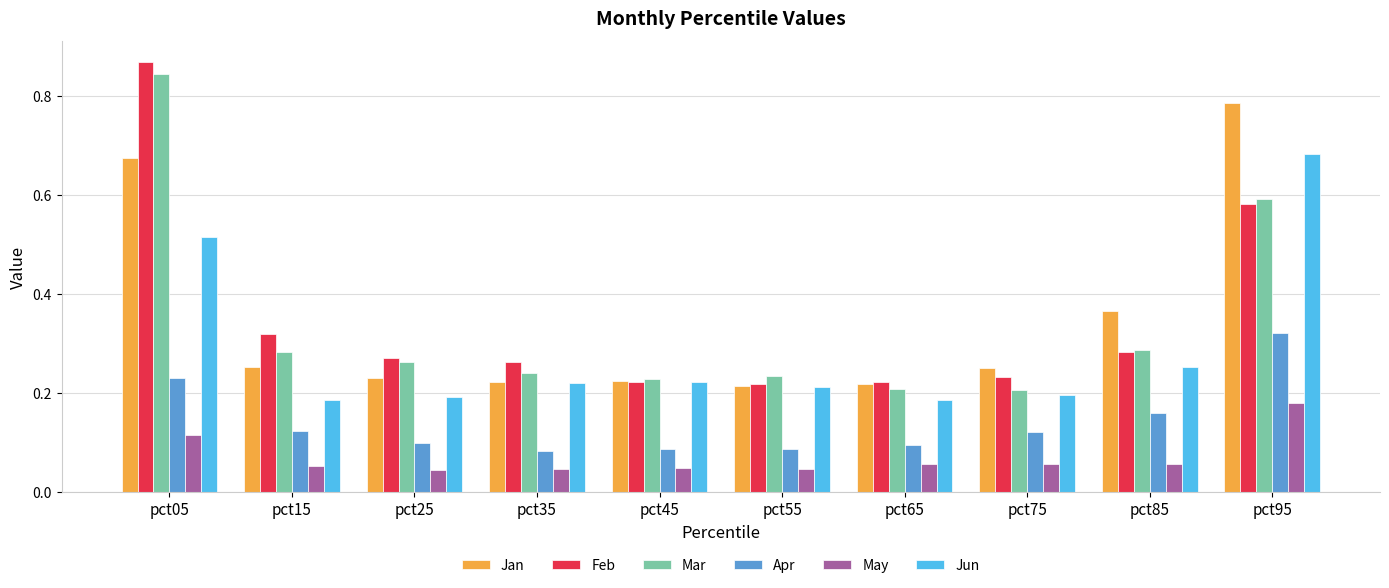

What is the sum of the Mar values at pct35 and pct05?

1.1